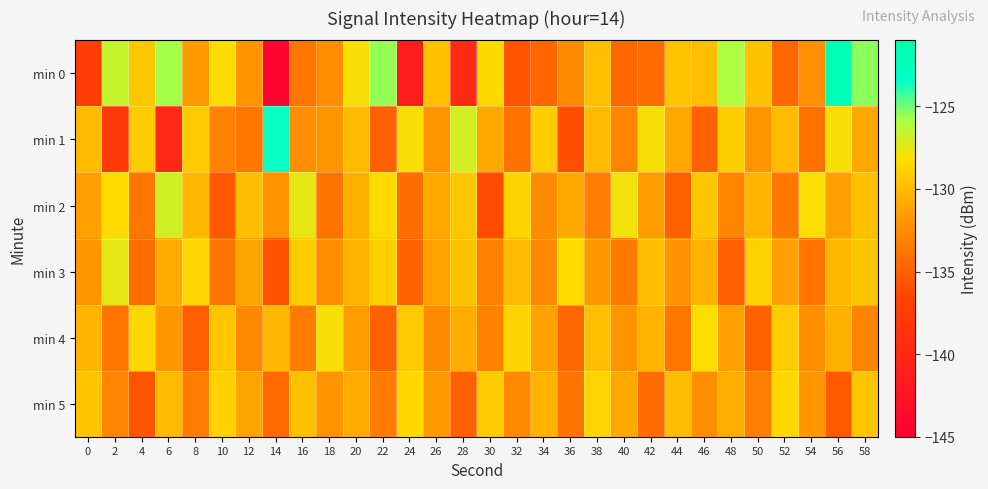

Between 24 and 28, which is larger?

28